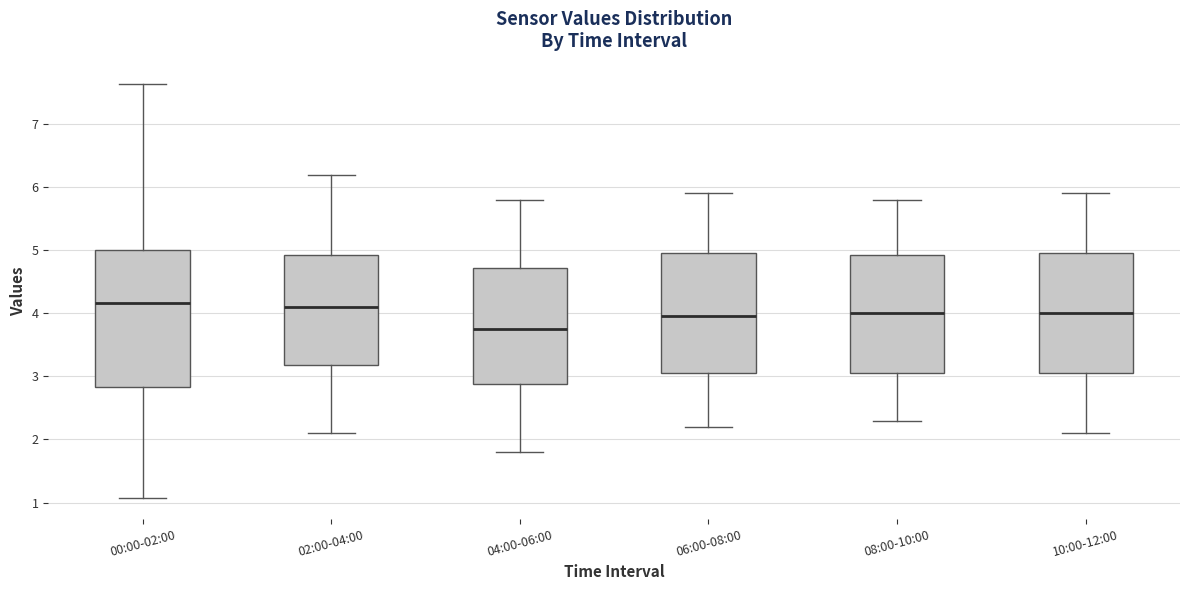

Reading left to right, transcribe this box plot: for each box, give where its median line is, the range the box spans, and where its two whiskers end, as read against the y-axis. The values are not printed on the chart, so give them approximately, as read against the axis.

00:00-02:00: median 4.2, box 2.8 to 5.0, whiskers 1.1 to 7.6
02:00-04:00: median 4.1, box 3.2 to 4.9, whiskers 2.1 to 6.2
04:00-06:00: median 3.8, box 2.9 to 4.7, whiskers 1.8 to 5.8
06:00-08:00: median 4.0, box 3.1 to 5.0, whiskers 2.2 to 5.9
08:00-10:00: median 4.0, box 3.1 to 4.9, whiskers 2.3 to 5.8
10:00-12:00: median 4.0, box 3.1 to 5.0, whiskers 2.1 to 5.9